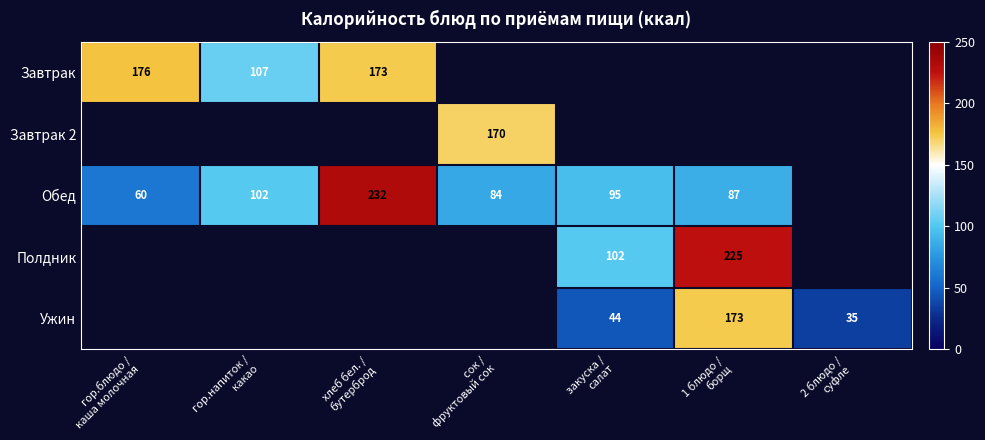

Where is Обед nearest to the value 146?

гор.напиток / какао